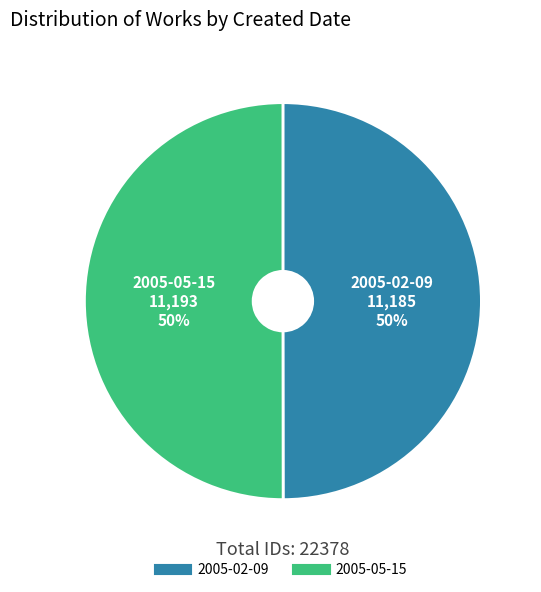

To the nearest percent, what portion does 2005-05-15 represent?

50%